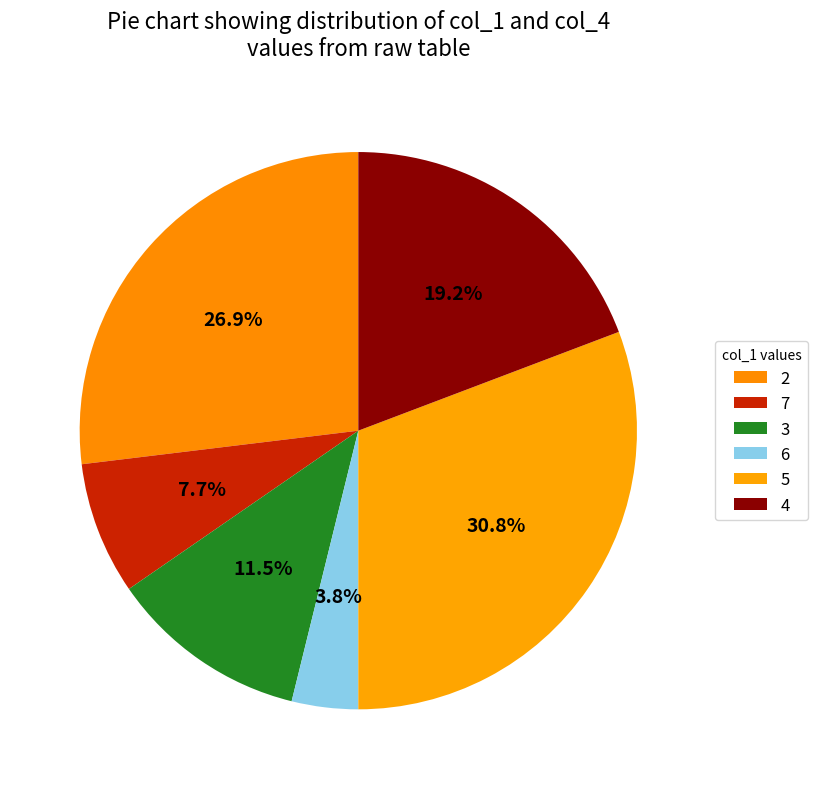

Which slice is the largest?

5